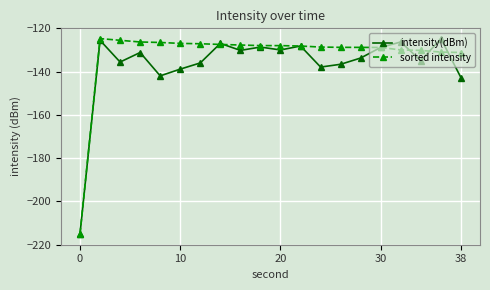

What is the maximum value for intensity(dBm)?

-124.7